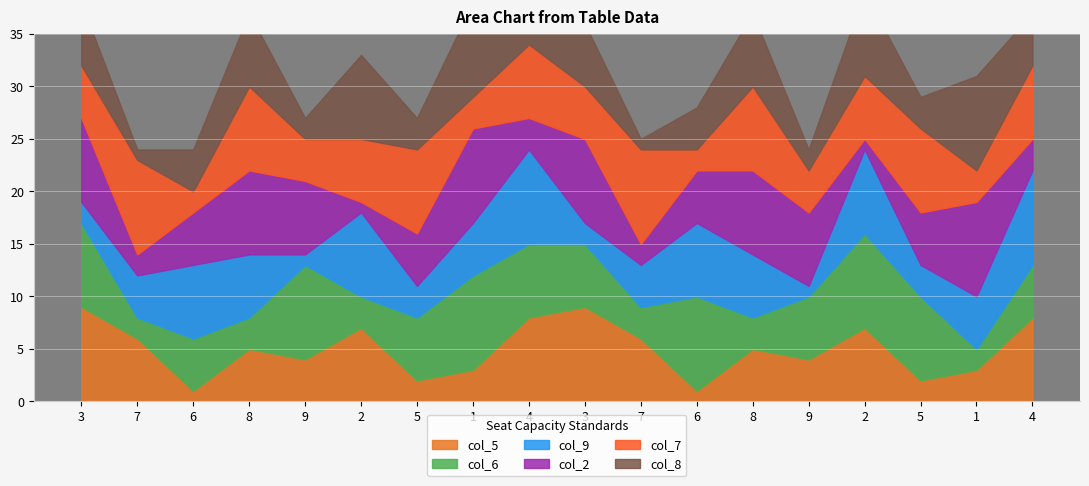

What is the label of the 17th point from the right?

7